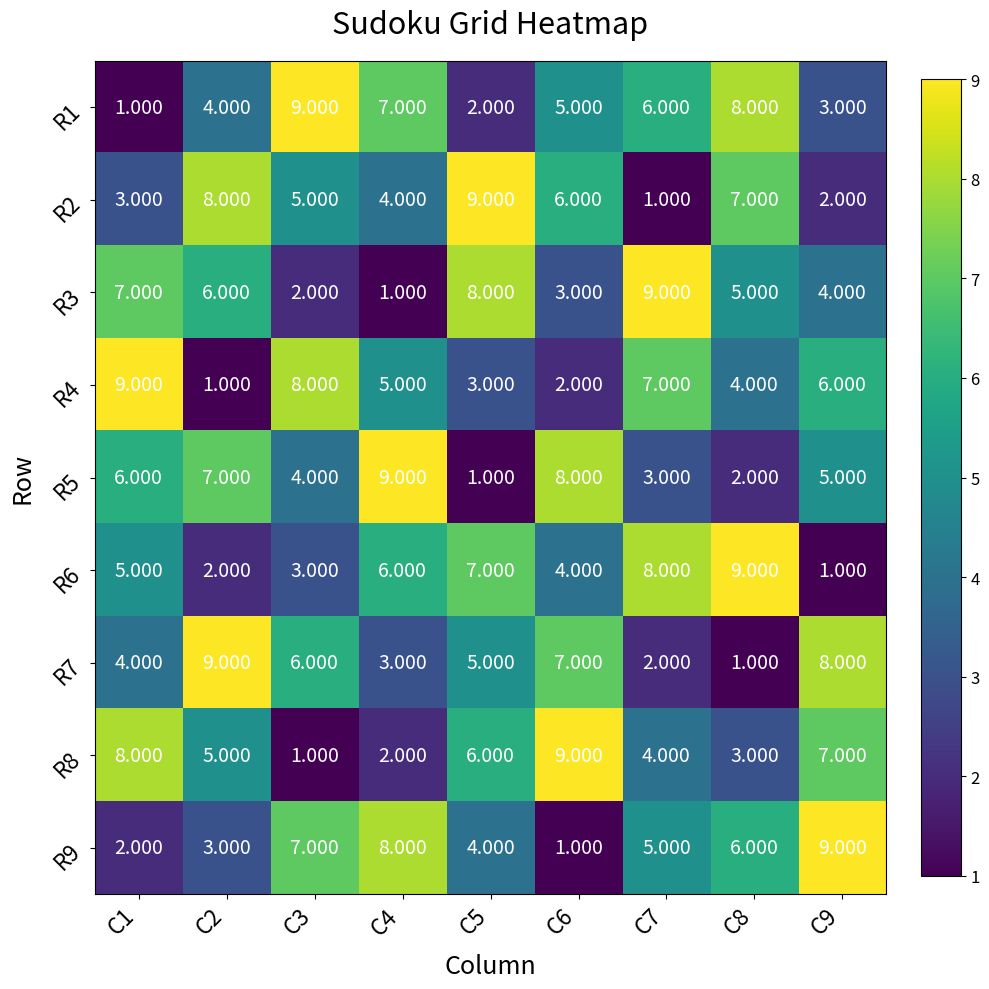

Is the value of R1 at C8 greater than the value of R7 at C1?

Yes